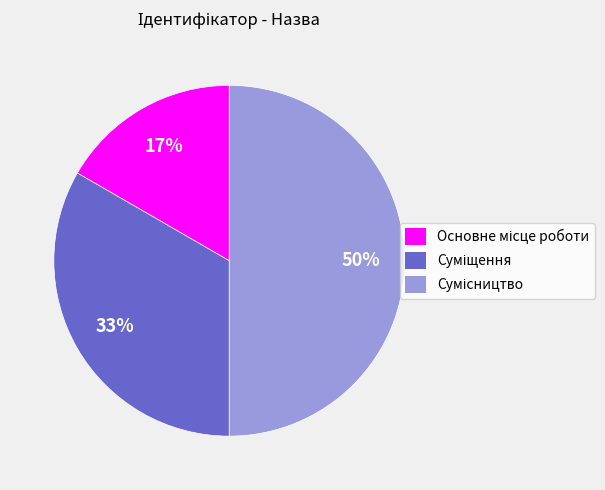

What percentage do Сумісництво and Суміщення together represent?

83.3%